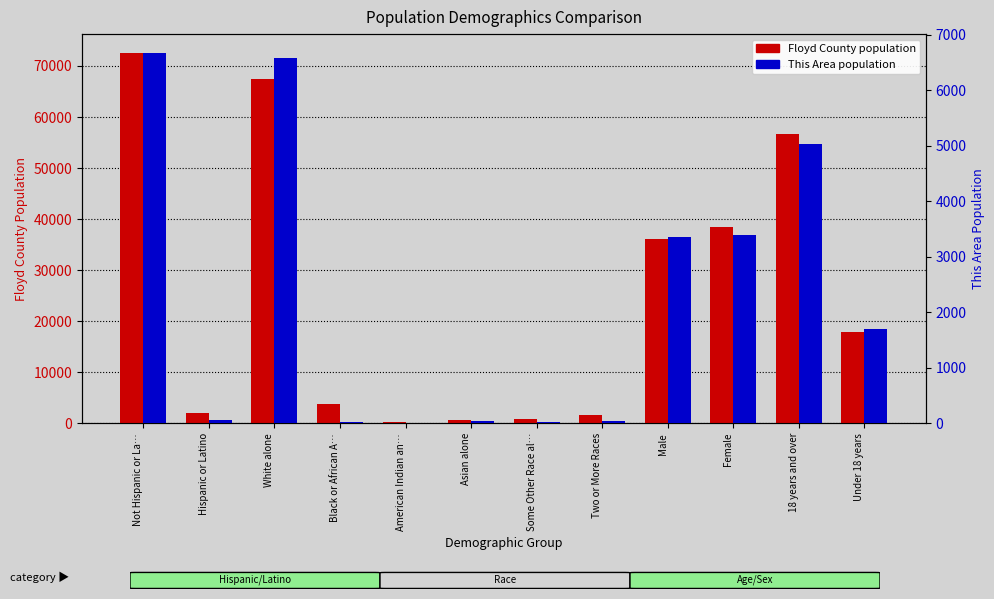

At which category is the sum across all series the highest?

Not Hispanic or La…